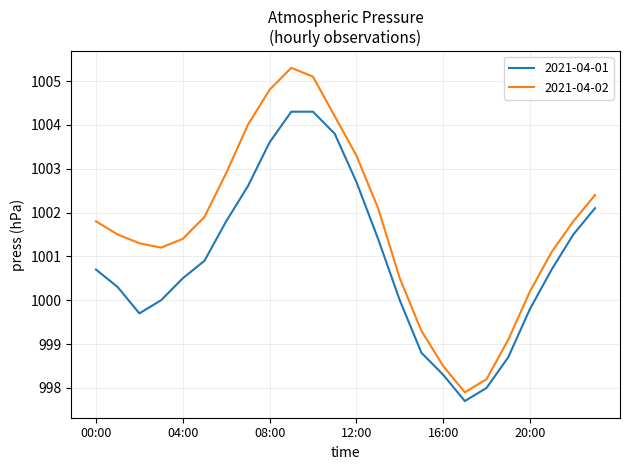

True or false: 2021-04-02 has more than 0 interior local peaks.

True